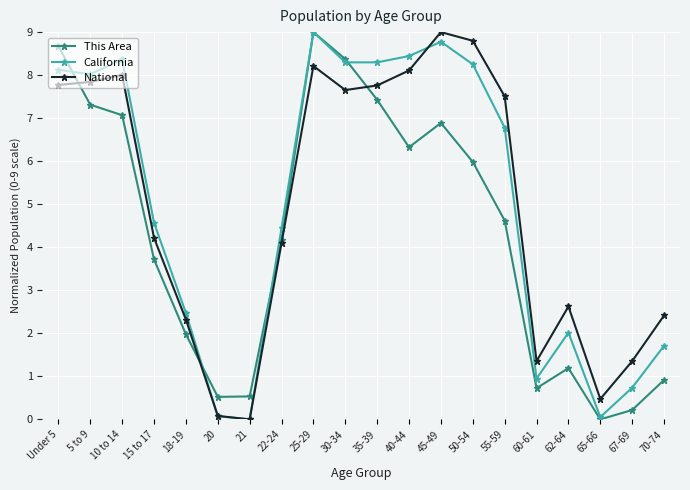

At 18-19, list the series in order from smallest to largest.

This Area, National, California